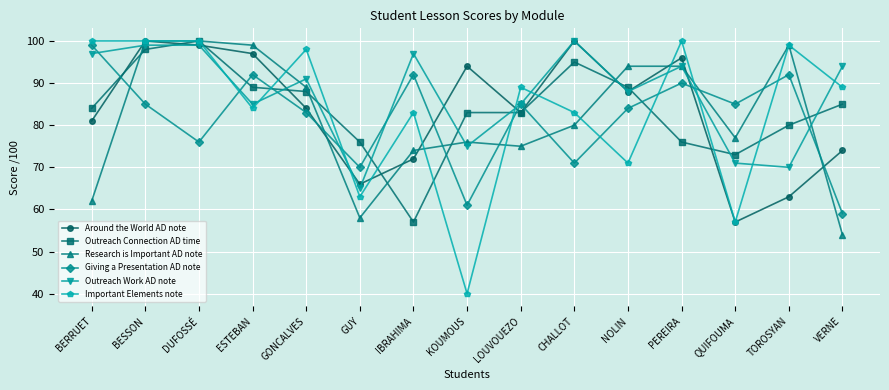

Reading left to right, extract all data points from this chart.

Around the World AD note: BERRUET=81	BESSON=100	DUFOSSÉ=99	ESTEBAN=97	GONCALVES=84	GUY=66	IBRAHIMA=72	KOUMOUS=94	LOUVOUEZO=83	CHALLOT=100	NOLIN=88	PEREIRA=96	QUIFOUMA=57	TOROSYAN=63	VERNE=74
Outreach Connection AD time: BERRUET=84	BESSON=98	DUFOSSÉ=100	ESTEBAN=89	GONCALVES=88	GUY=76	IBRAHIMA=57	KOUMOUS=83	LOUVOUEZO=83	CHALLOT=95	NOLIN=89	PEREIRA=76	QUIFOUMA=73	TOROSYAN=80	VERNE=85
Research is Important AD note: BERRUET=62	BESSON=100	DUFOSSÉ=100	ESTEBAN=99	GONCALVES=89	GUY=58	IBRAHIMA=74	KOUMOUS=76	LOUVOUEZO=75	CHALLOT=80	NOLIN=94	PEREIRA=94	QUIFOUMA=77	TOROSYAN=99	VERNE=54
Giving a Presentation AD note: BERRUET=99	BESSON=85	DUFOSSÉ=76	ESTEBAN=92	GONCALVES=83	GUY=70	IBRAHIMA=92	KOUMOUS=61	LOUVOUEZO=85	CHALLOT=71	NOLIN=84	PEREIRA=90	QUIFOUMA=85	TOROSYAN=92	VERNE=59
Outreach Work AD note: BERRUET=97	BESSON=99	DUFOSSÉ=99	ESTEBAN=85	GONCALVES=91	GUY=65	IBRAHIMA=97	KOUMOUS=75	LOUVOUEZO=85	CHALLOT=100	NOLIN=88	PEREIRA=94	QUIFOUMA=71	TOROSYAN=70	VERNE=94
Important Elements note: BERRUET=100	BESSON=100	DUFOSSÉ=100	ESTEBAN=84	GONCALVES=98	GUY=63	IBRAHIMA=83	KOUMOUS=40	LOUVOUEZO=89	CHALLOT=83	NOLIN=71	PEREIRA=100	QUIFOUMA=57	TOROSYAN=99	VERNE=89